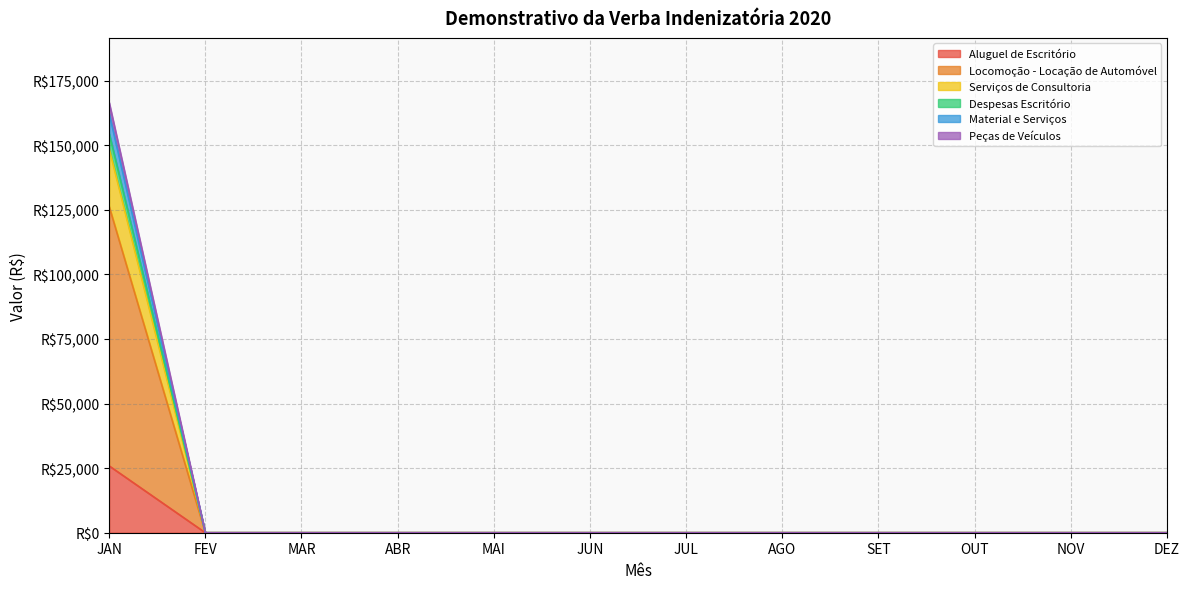

At which category is the sum across all series the highest?

JAN